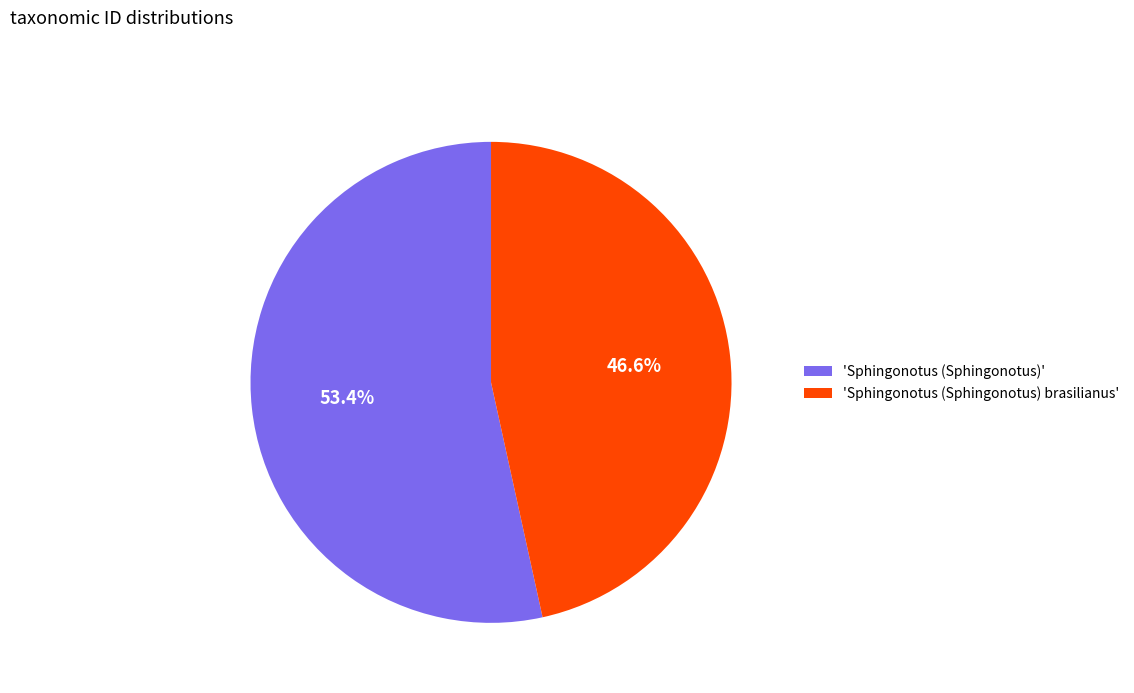

How many segments does this pie chart have?

2